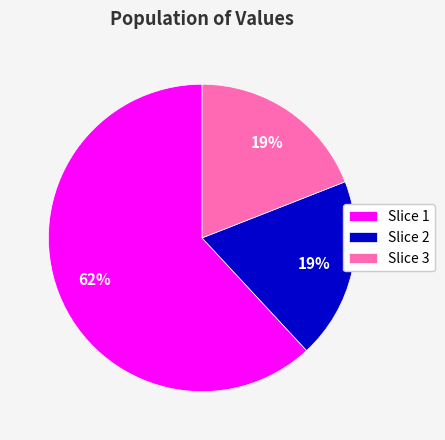

To the nearest percent, what is the difference between the largest and smallest slice percentages?

43%